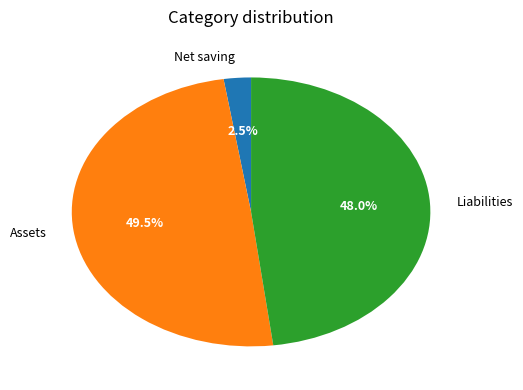

What percentage is NOT represented by Net saving?

97.5%